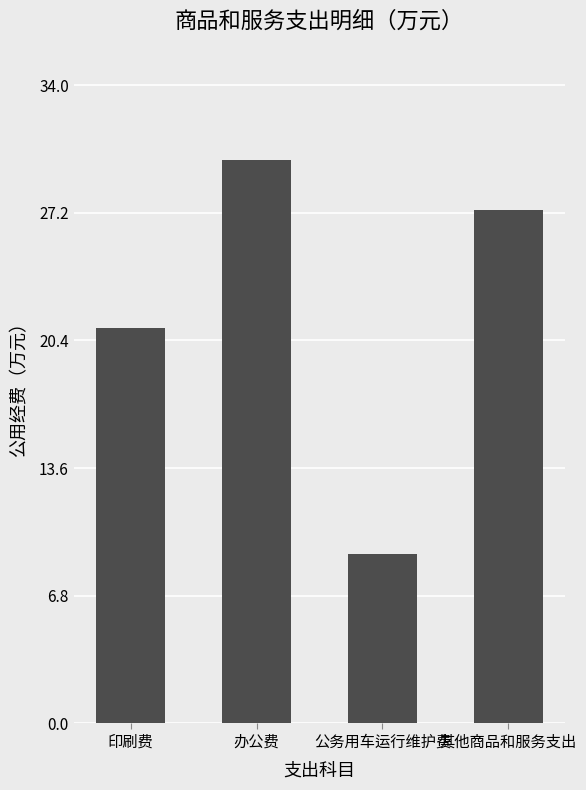

How many data points are above 27?

2